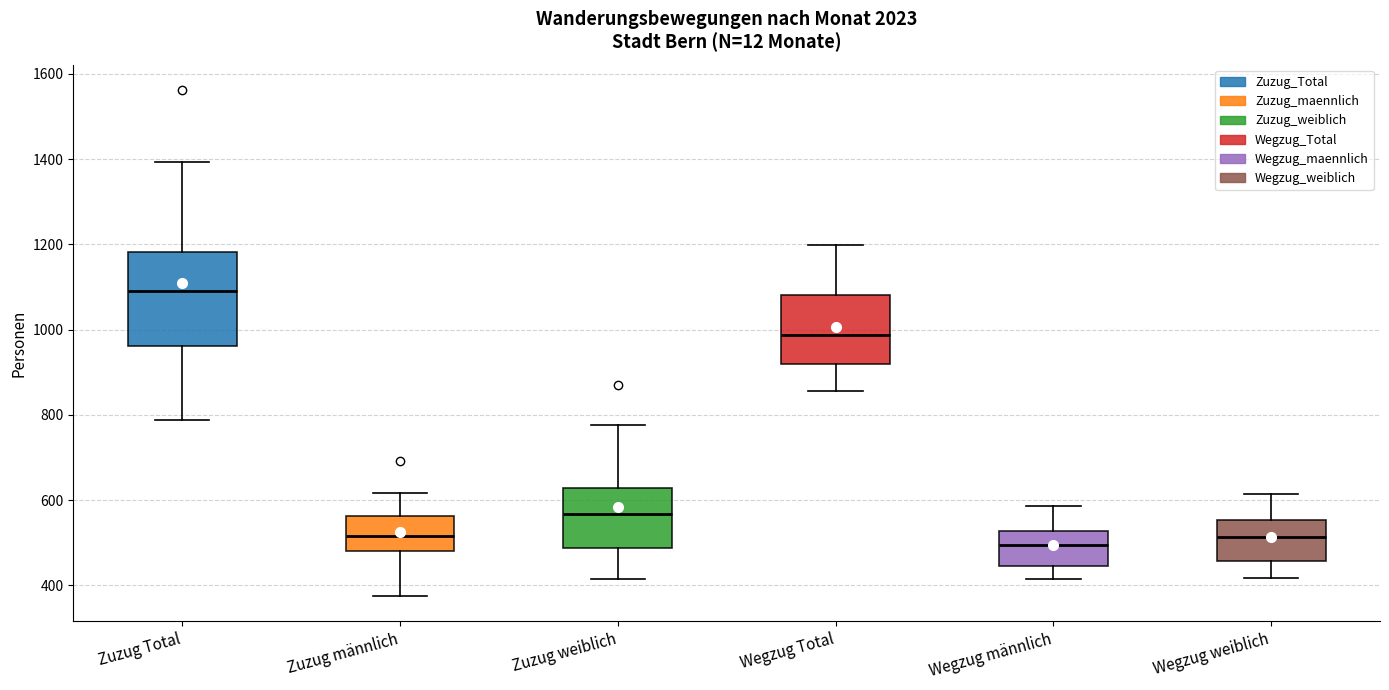

Where is the upper edge of the box for Zuzug männlich on the y-axis? The values are not printed on the chart, so give them approximately, as read against the axis.

560